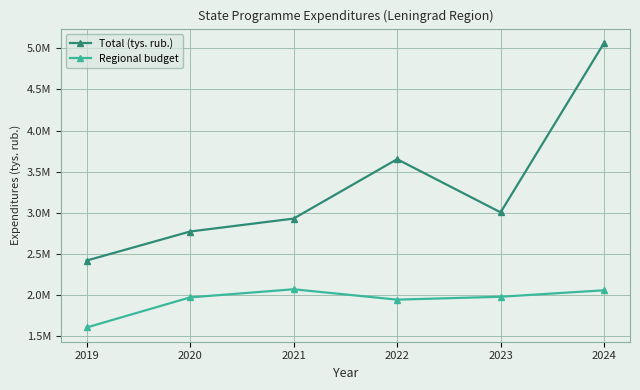

What are all the series names shown in the legend?

Total (tys. rub.), Regional budget